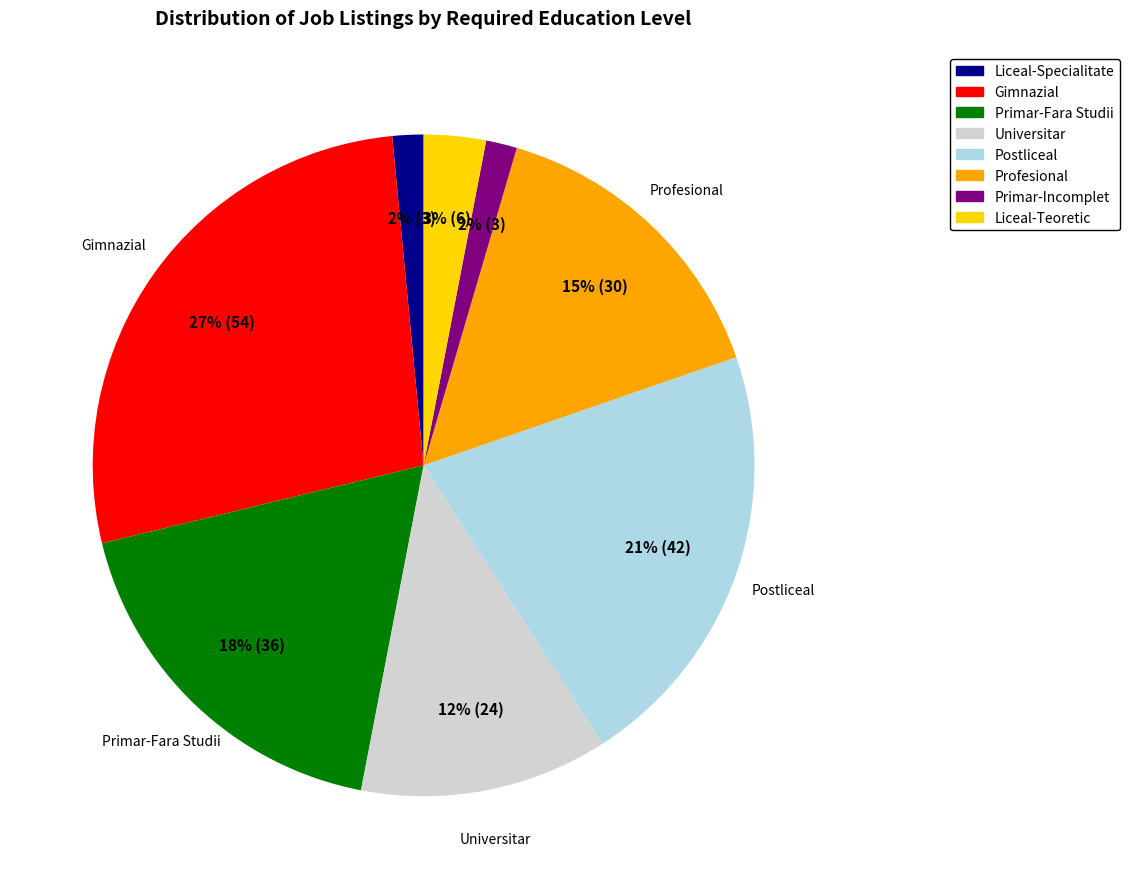

To the nearest percent, what is the average slice percentage?

12%